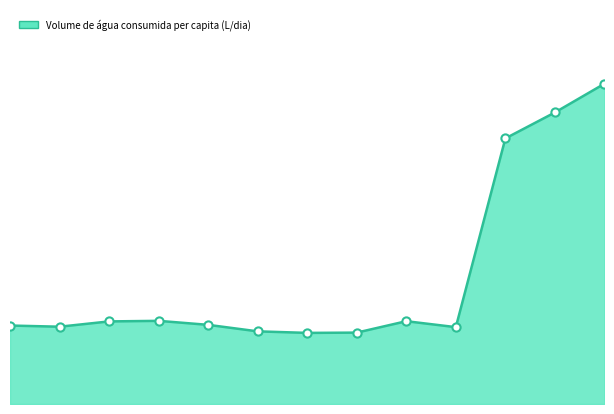

How many lines are shown in the chart?

1